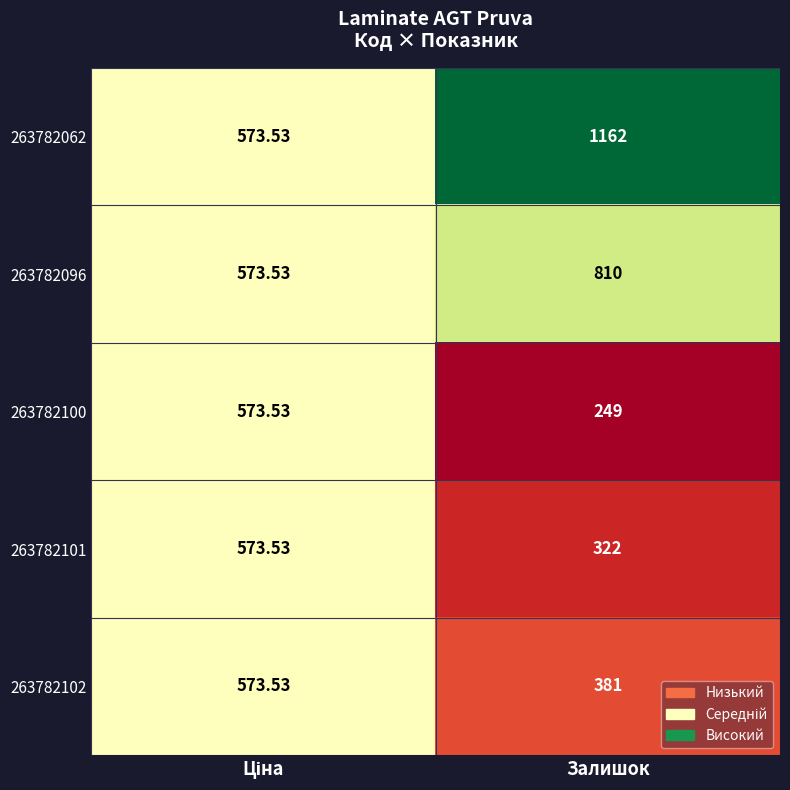

At which category is the sum across all series the highest?

Залишок